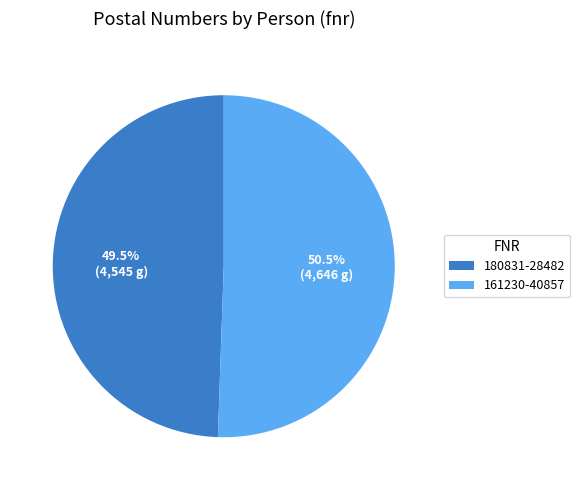

Which category accounts for the majority?

161230-40857